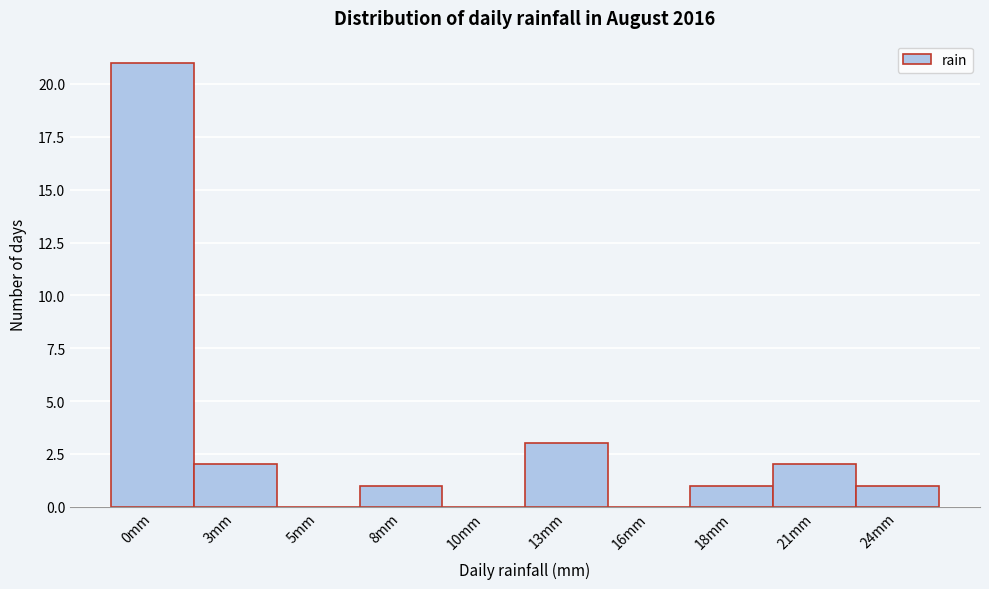

Reading left to right, extract all data points from this chart.

0mm=21	3mm=2	5mm=0	8mm=1	10mm=0	13mm=3	16mm=0	18mm=1	21mm=2	24mm=1